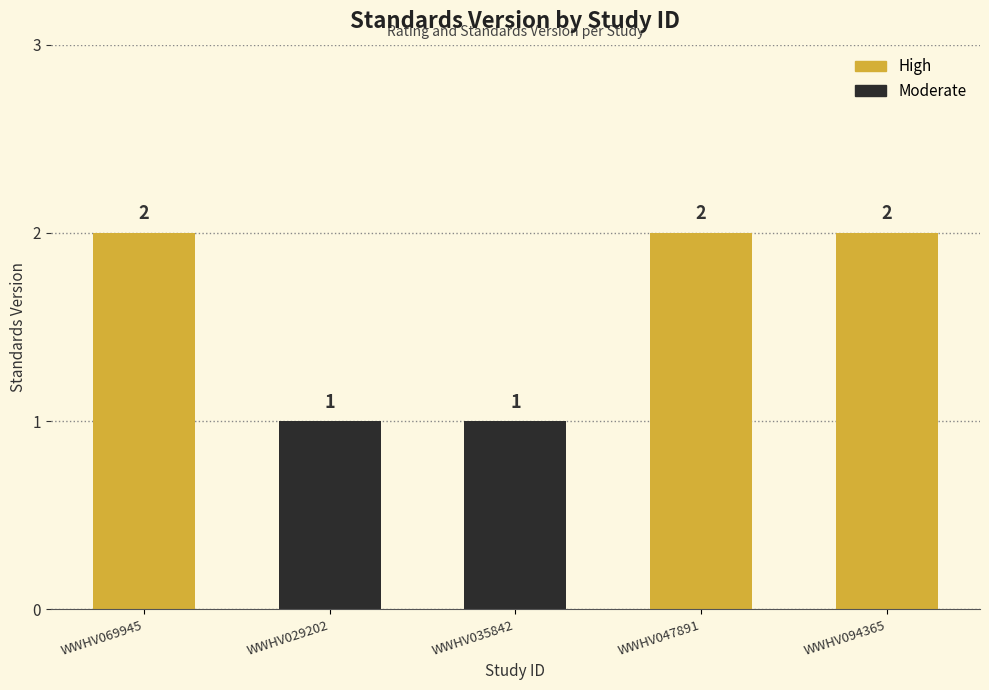

List the labels in order of value, smallest first.

WWHV029202, WWHV035842, WWHV069945, WWHV047891, WWHV094365